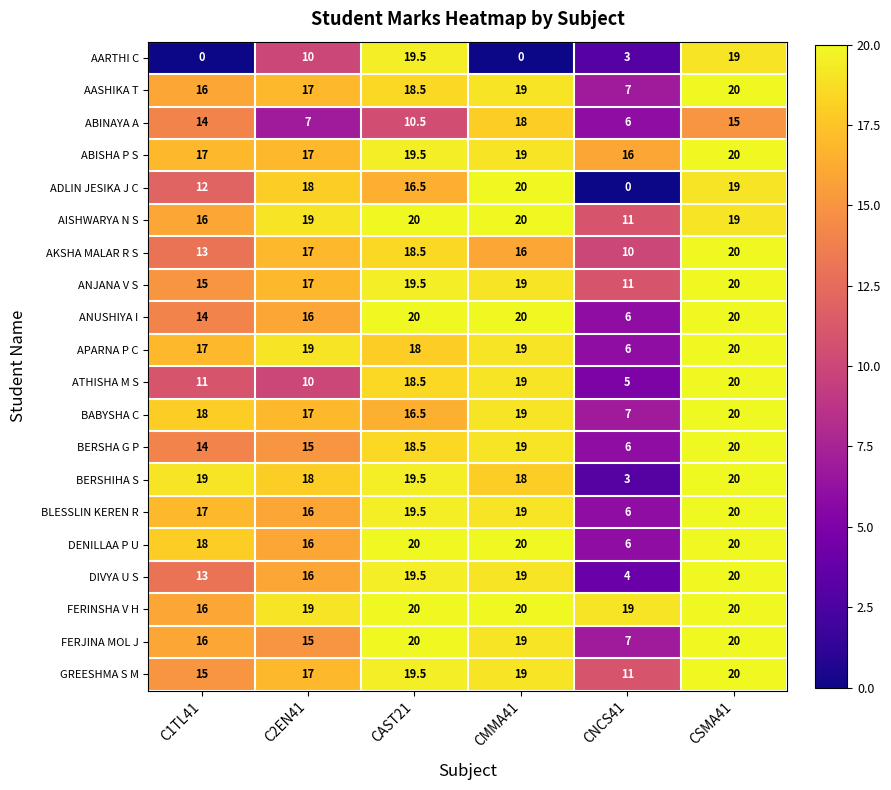

What is the spread (max minus min) of values at CMMA41?

20.0